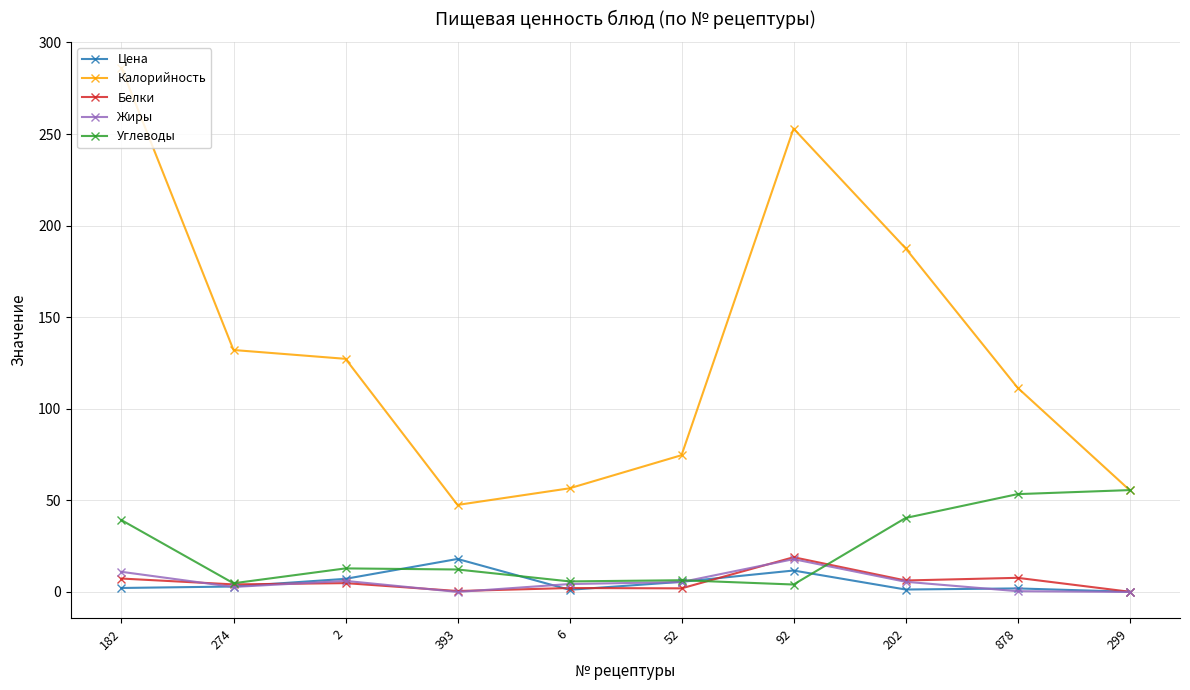

Is it true that Белки equals 4.8 at 2?

True